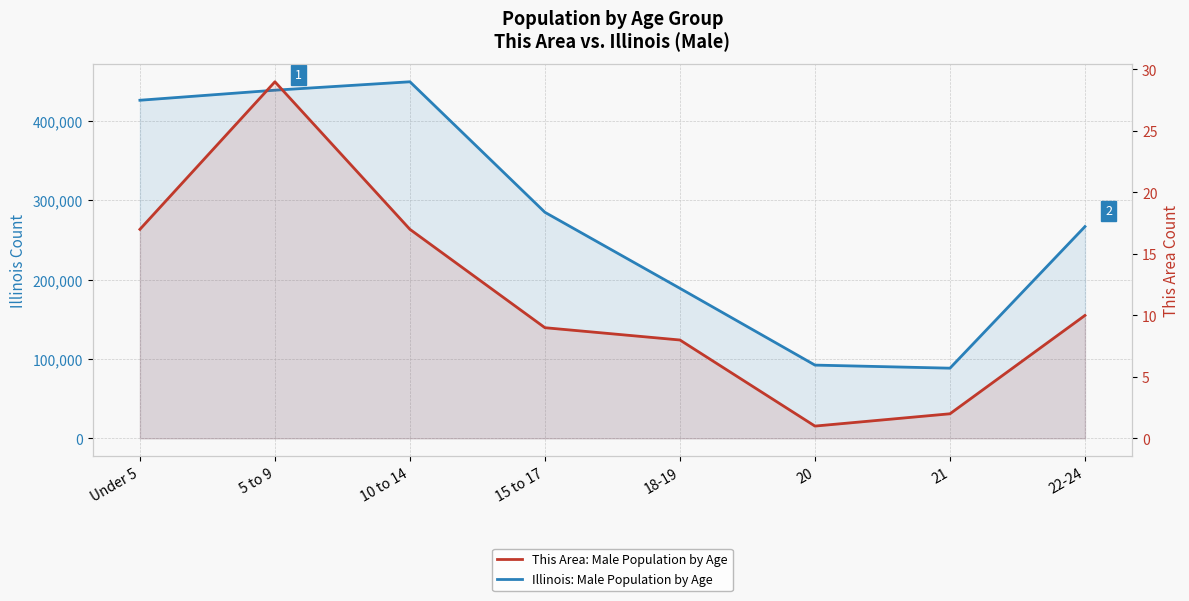

Where is Illinois: Male Population by Age nearest to the value 268792?

22-24